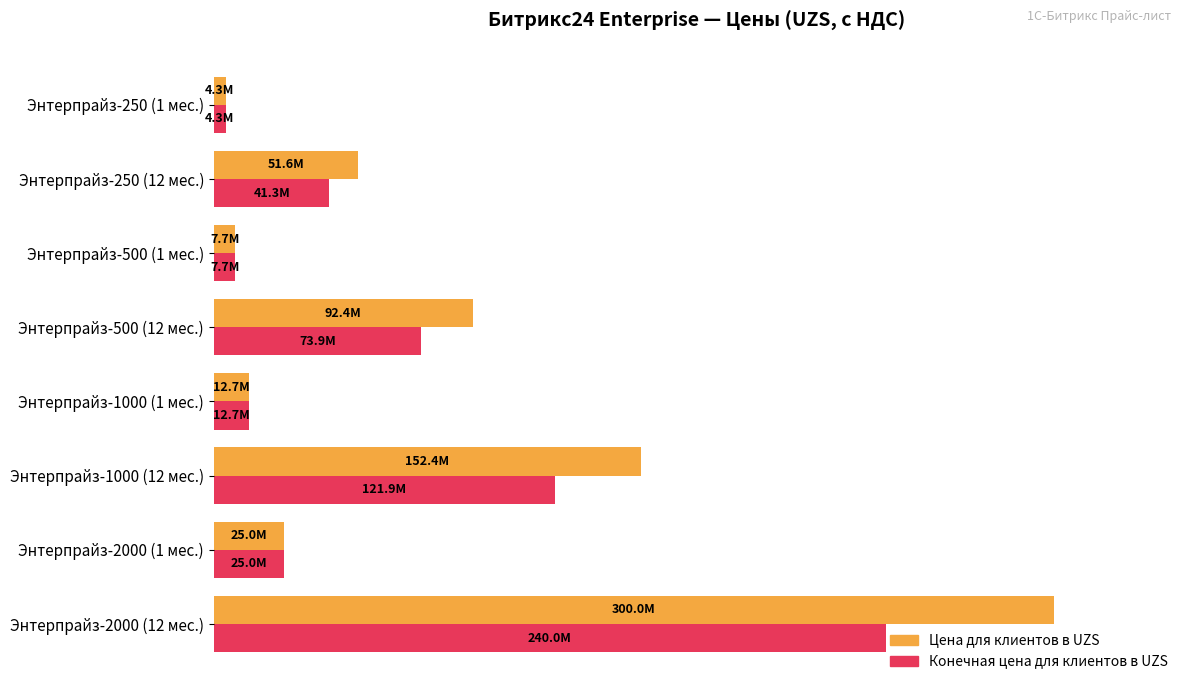

What are all the series names shown in the legend?

Цена для клиентов в UZS, Конечная цена для клиентов в UZS